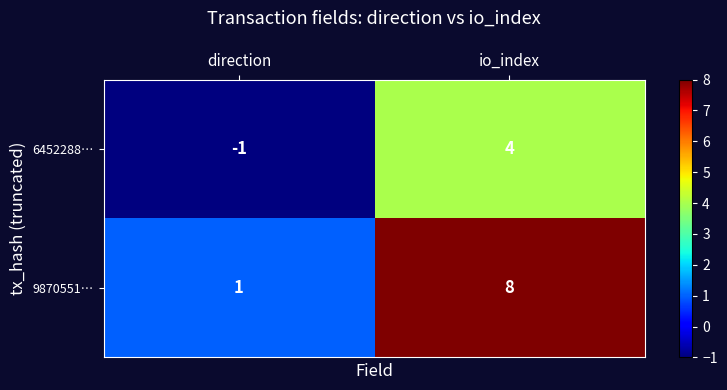

What is the sum of the 6452288… values at io_index and direction?

3